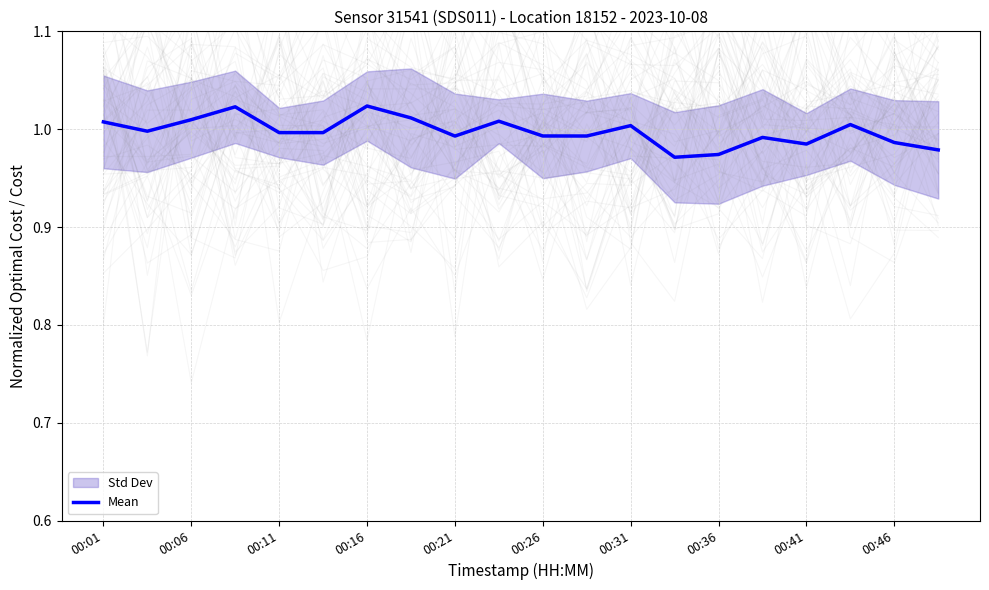

True or false: Mean has a value of 1.0 at 00:11.

True